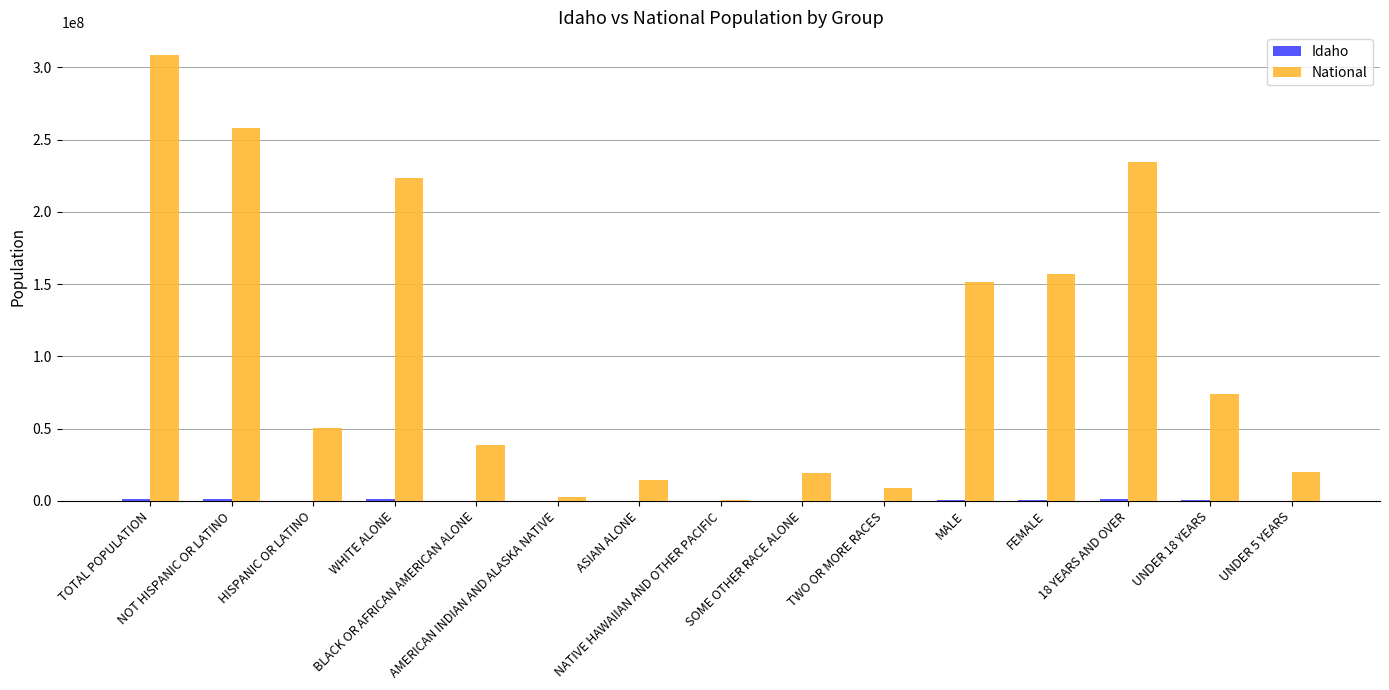

Which series has the largest total across all categories?

National